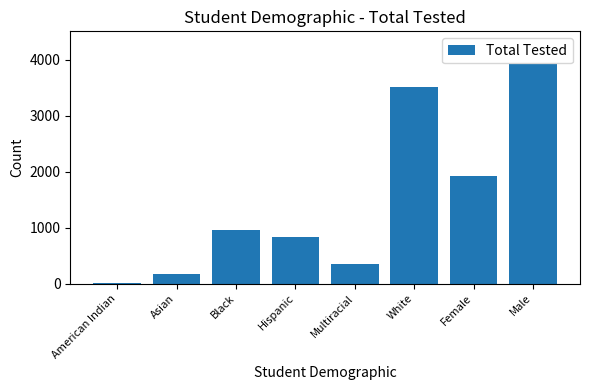

At which label is the value closest to 1964?

Female